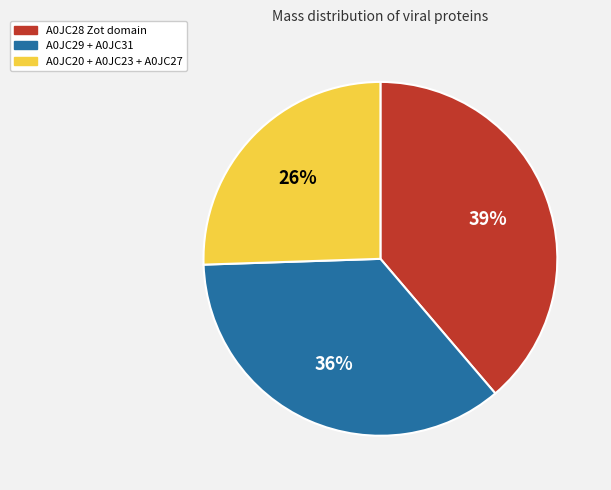

To the nearest percent, what percentage of the pie is A0JC28 Zot domain?

39%